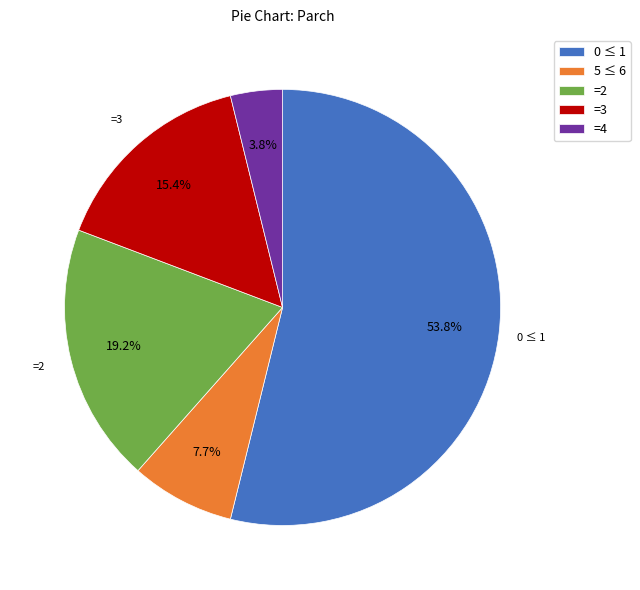

Combined, do =3 and =4 account for over 50%?

No